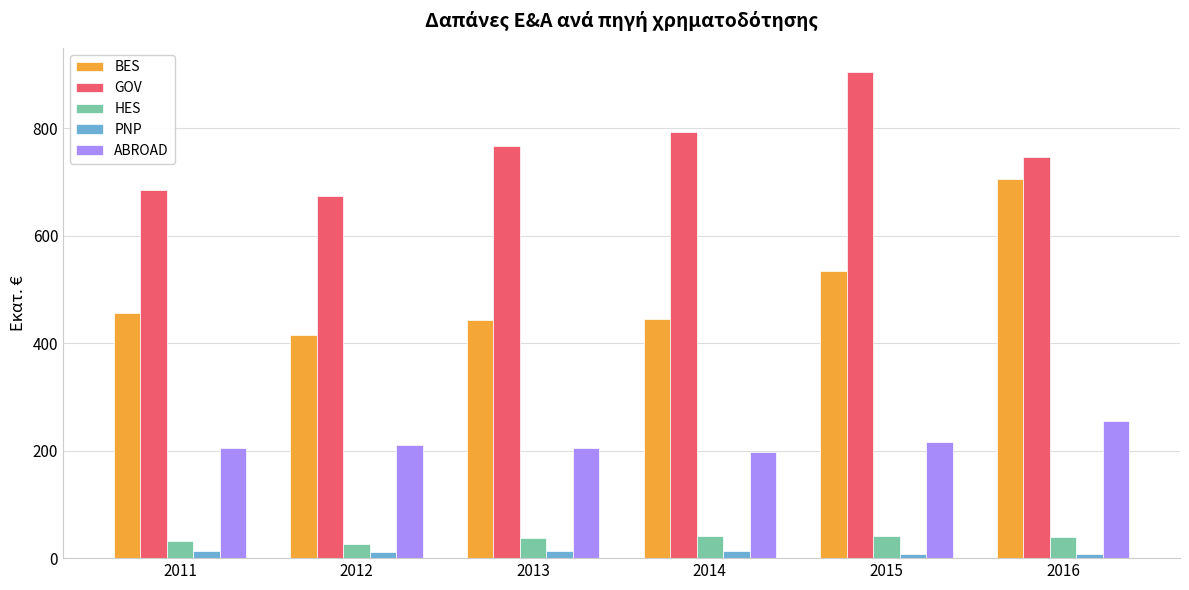

Which series has the largest range (max minus min)?

BES